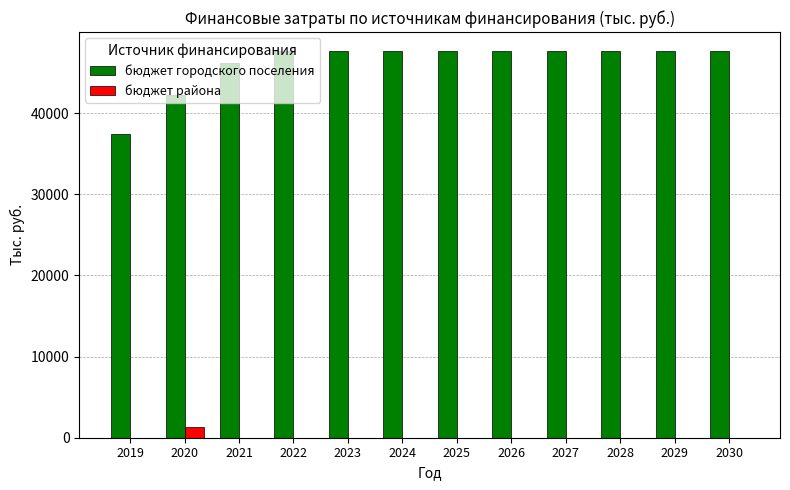

What are all the series names shown in the legend?

бюджет городского поселения, бюджет района